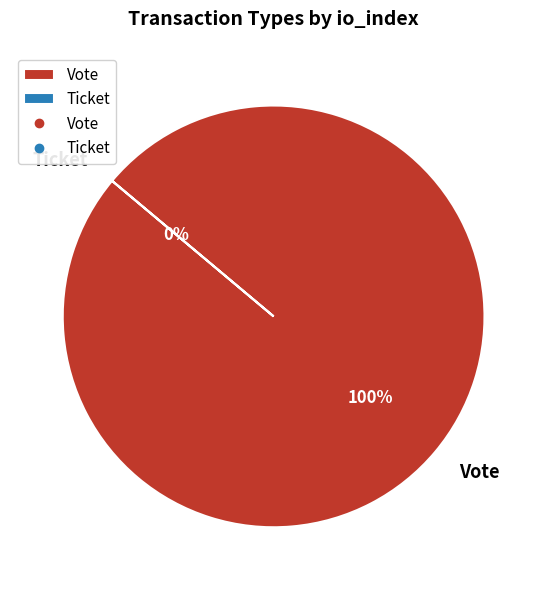

Rank the categories by value from highest to lowest.

Vote, Ticket